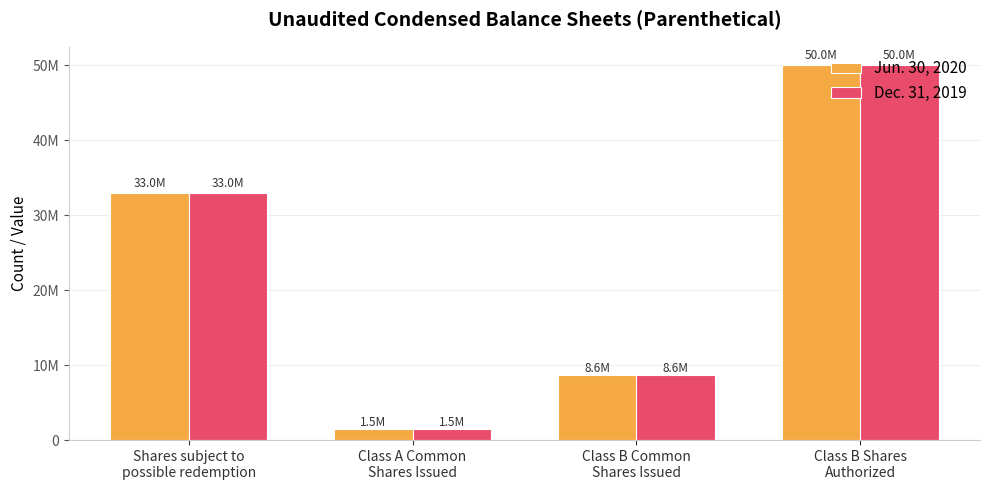

What are all the series names shown in the legend?

Jun. 30, 2020, Dec. 31, 2019